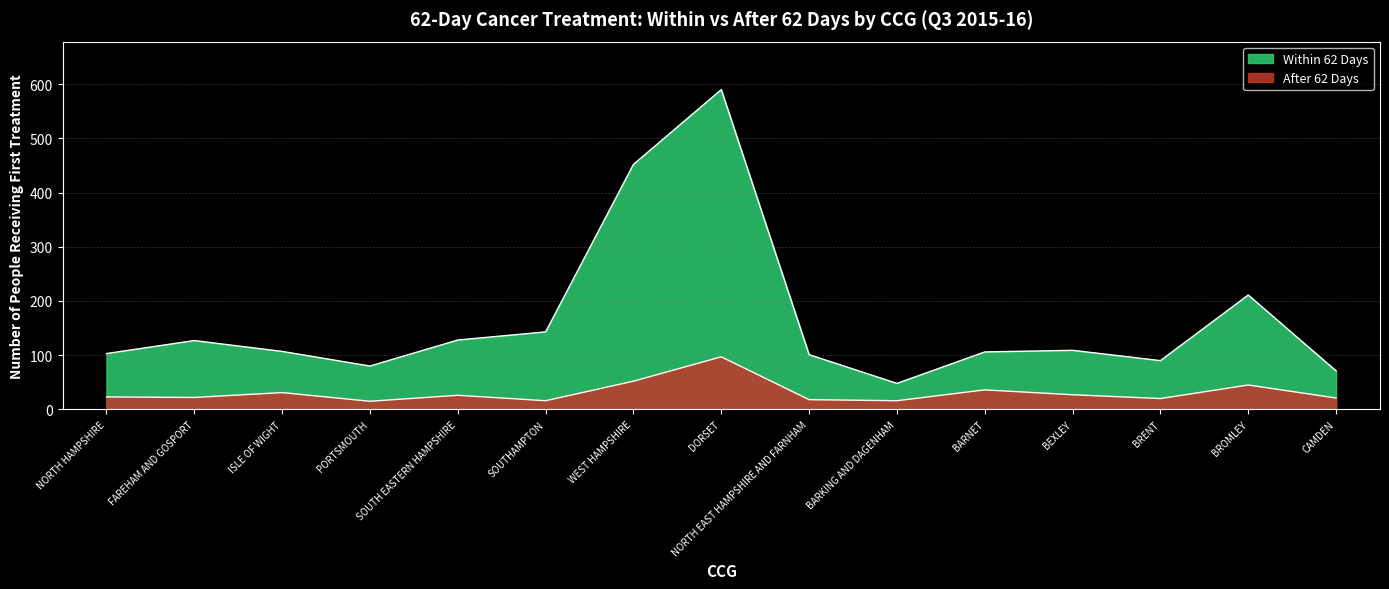

What is the value of the After 62 Days point at the 5th from the left?

26